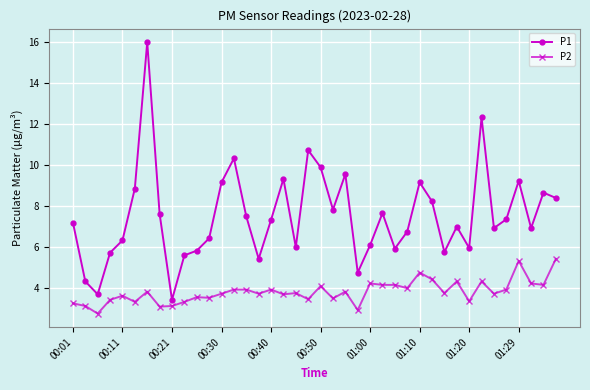

What is the lowest value of the P2 series?

2.7